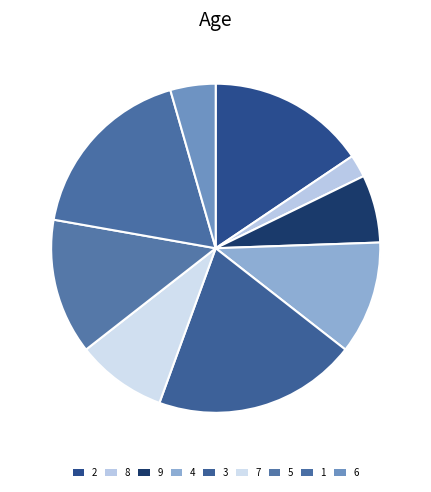

True or false: 3 accounts for 20% of the total.

True